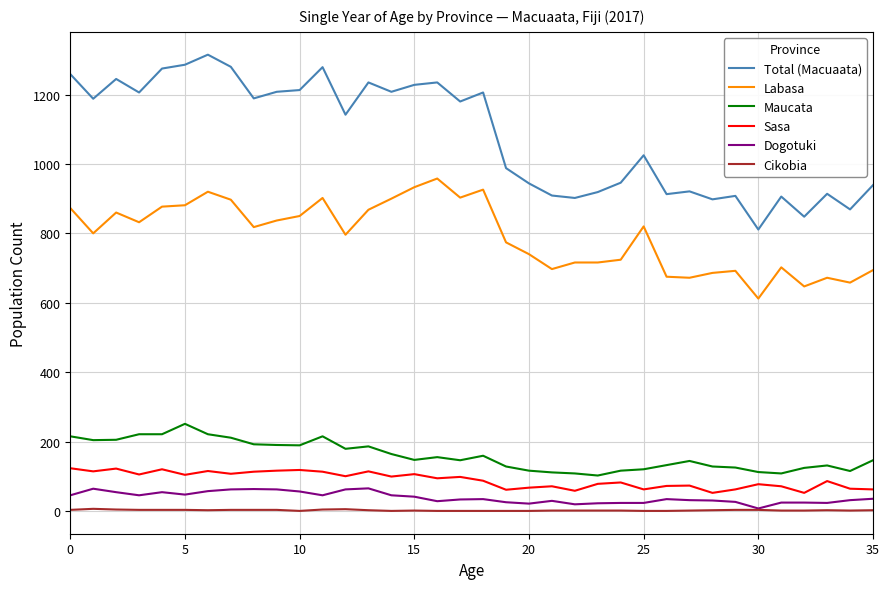

True or false: Cikobia and Total (Macuaata) intersect in this chart.

False